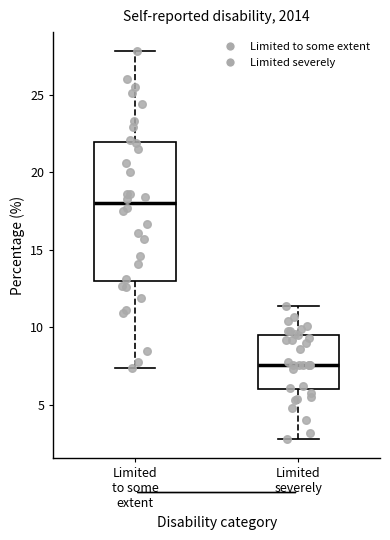

Which box's median line is the highest?

Limited to some extent